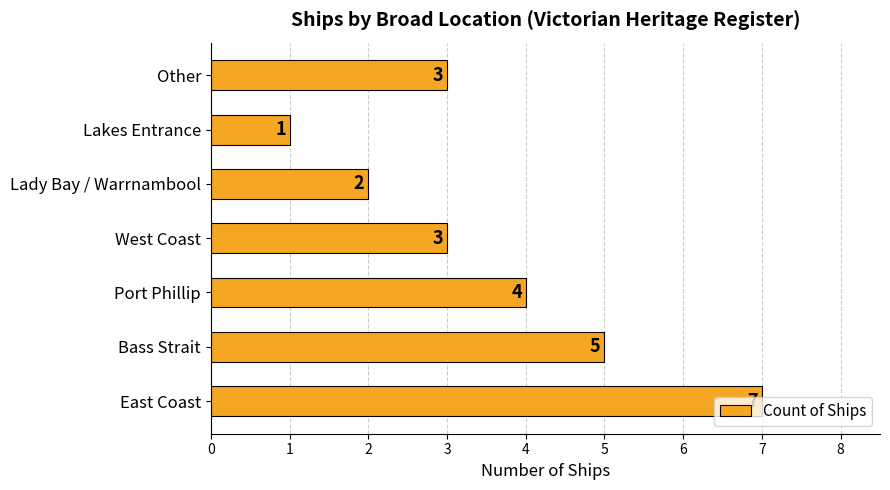

Count the number of categories in the chart.

7